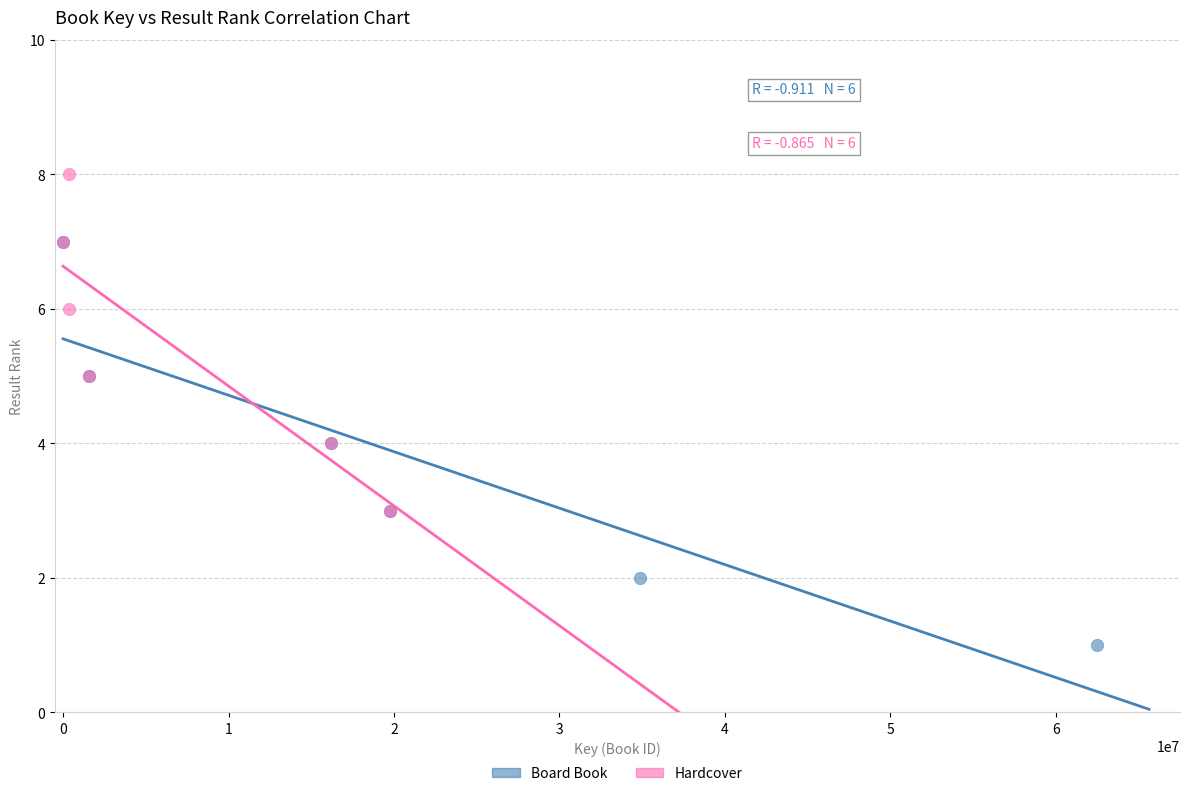

Which series reaches the maximum Y coordinate?

Hardcover